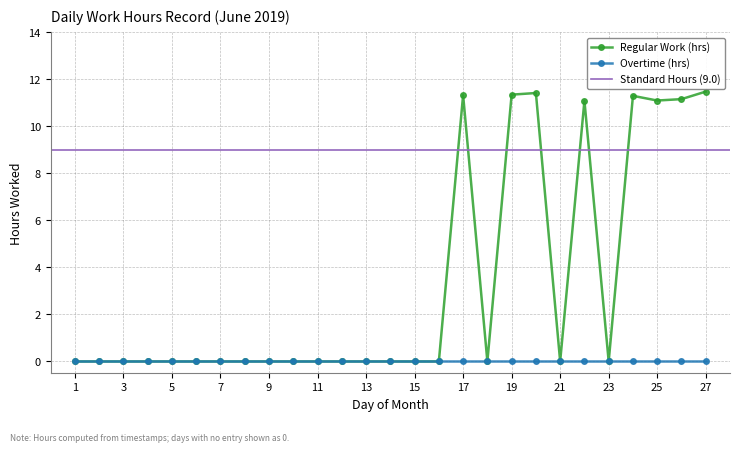

The value of Regular Work (hrs) at 23 is 0.0. True or false?

True